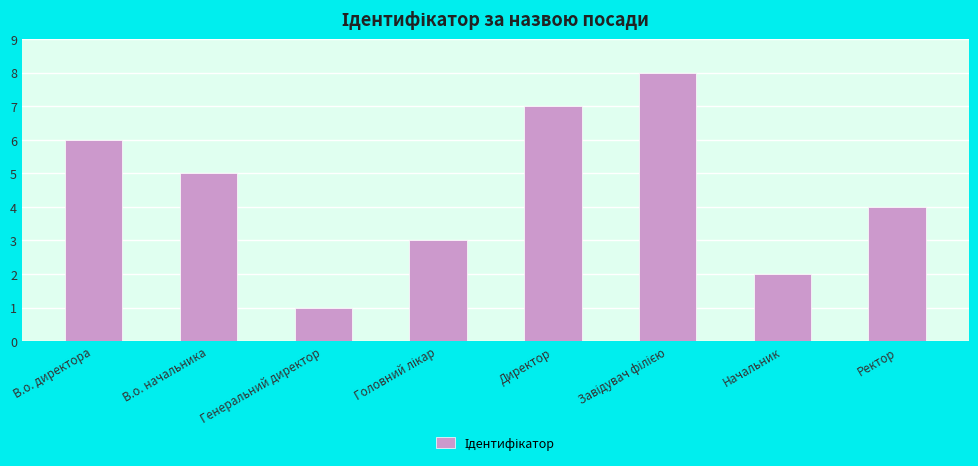

The value at Начальник is 4. True or false?

False